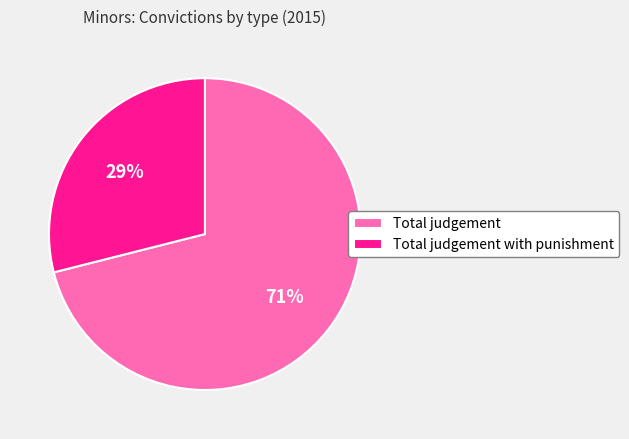

Combined, do Total judgement and Total judgement with punishment account for over 50%?

Yes